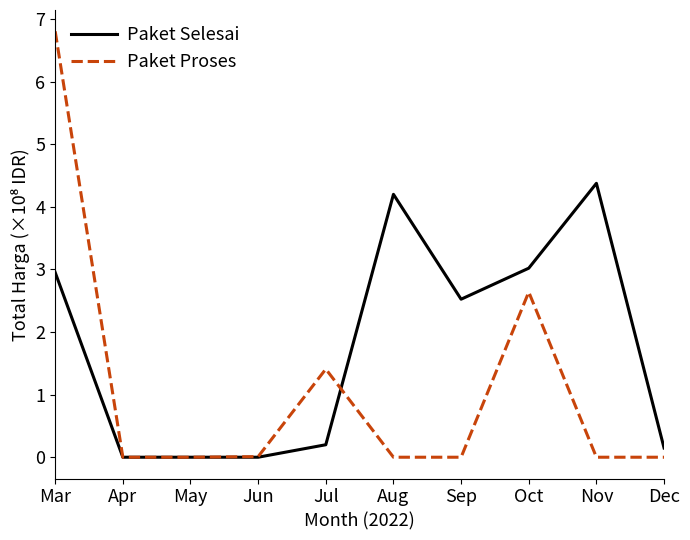

How many categories are shown in the chart?

10